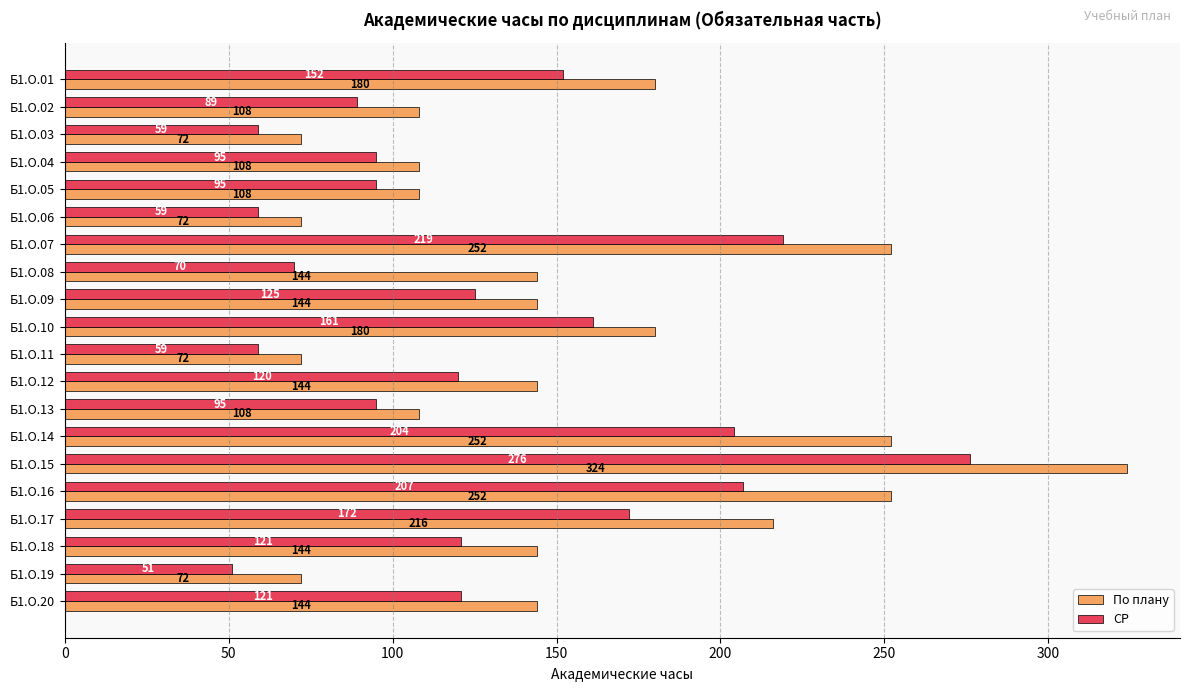

Which category has the highest value in the По плану series?

Б1.О.15